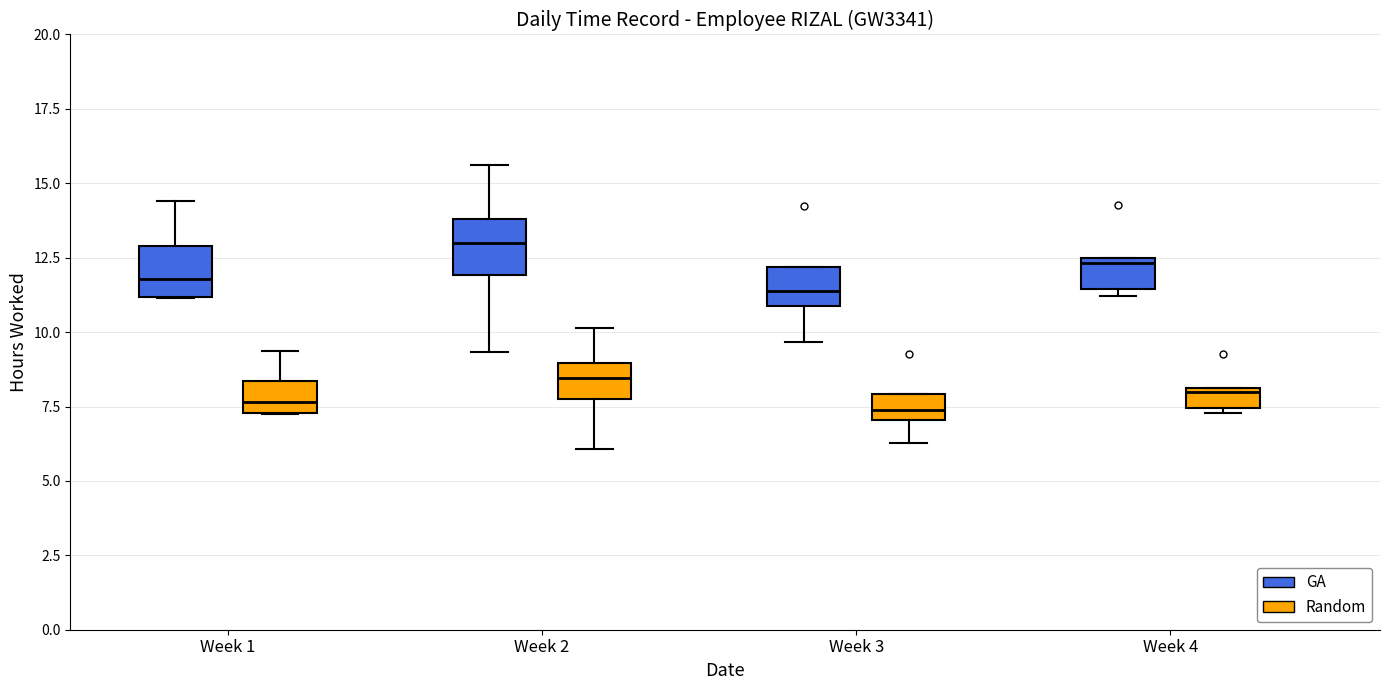

Where is the upper edge of the box for Week 2 (GA) on the y-axis? The values are not printed on the chart, so give them approximately, as read against the axis.

14.0